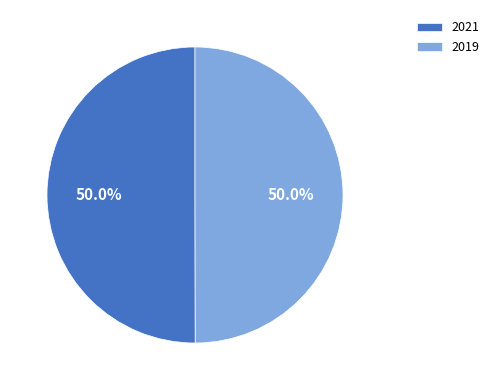

Approximately how many times larger is the value at 2019 compared to 2021?

1.0